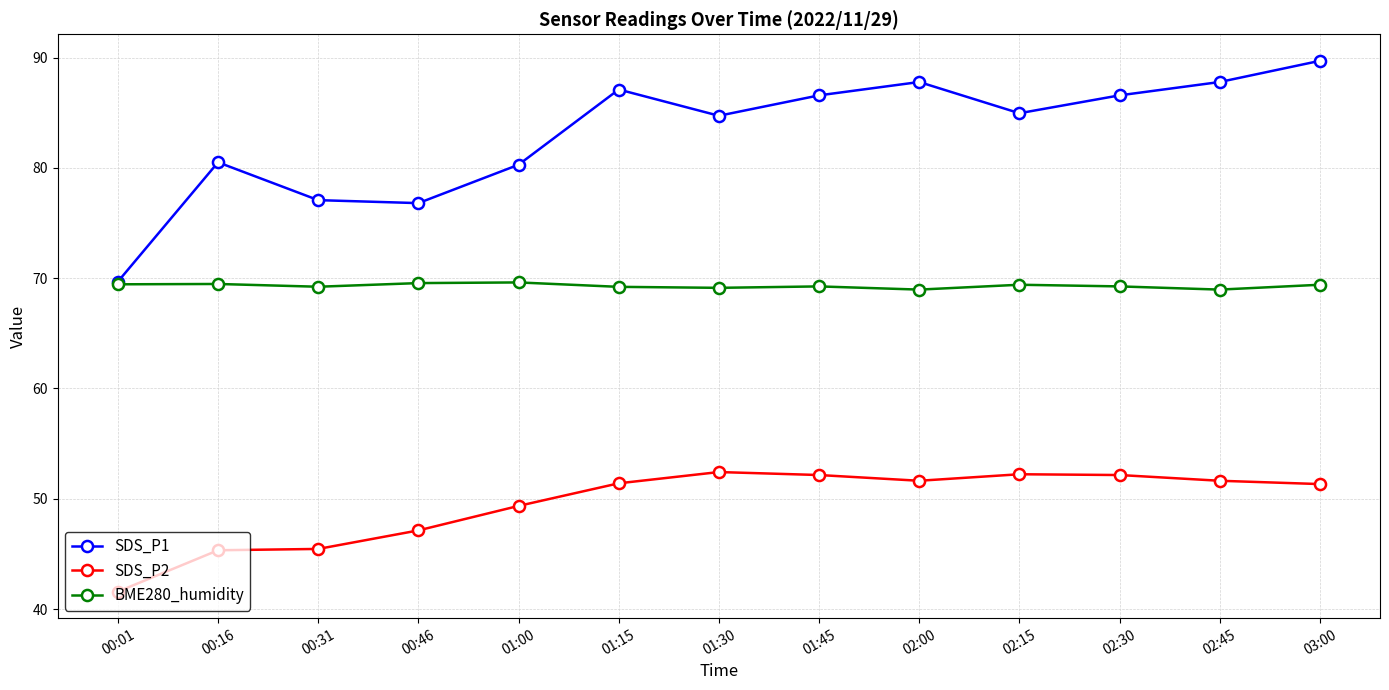

What is the label of the 12th point from the left?

02:45